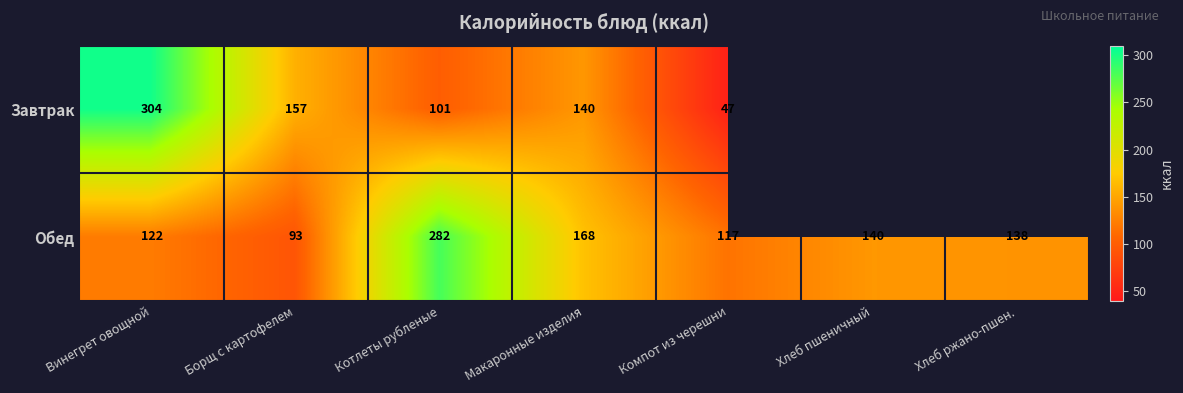

Is the value of Завтрак at Компот из черешни greater than the value of Обед at Борщ с картофелем?

No